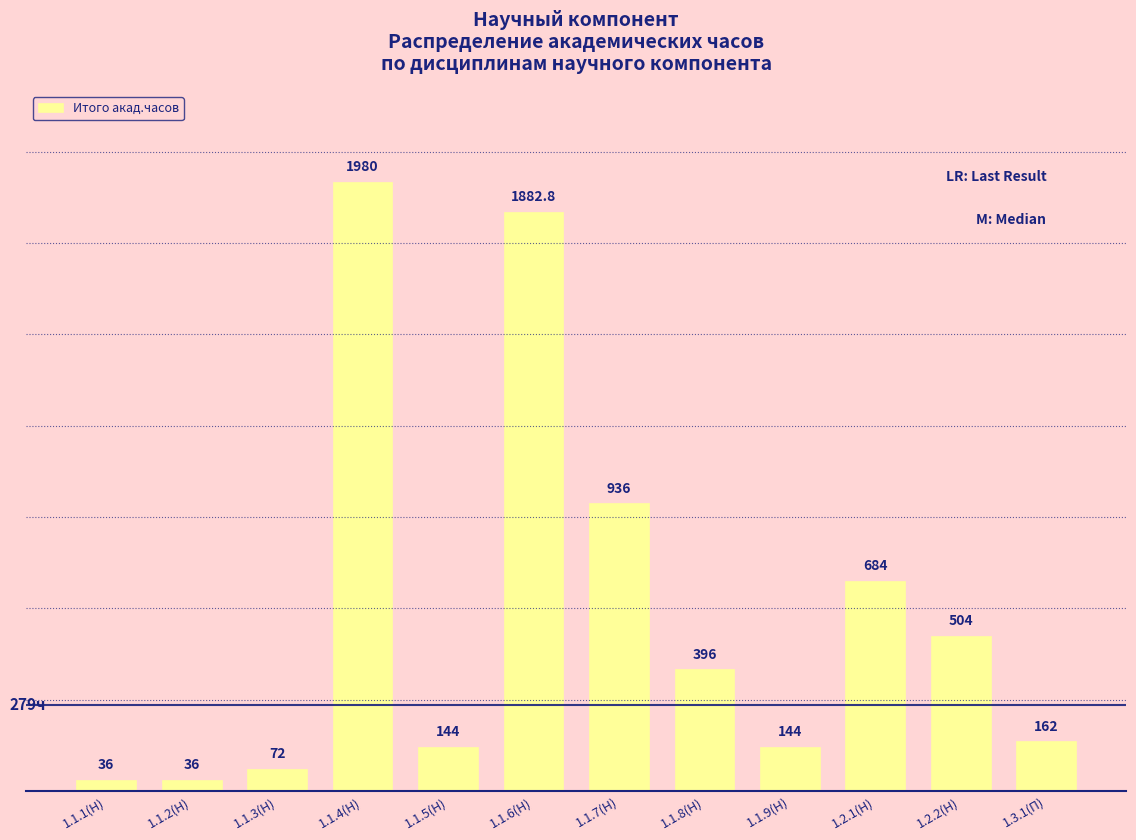

How many bars are there in total?

12